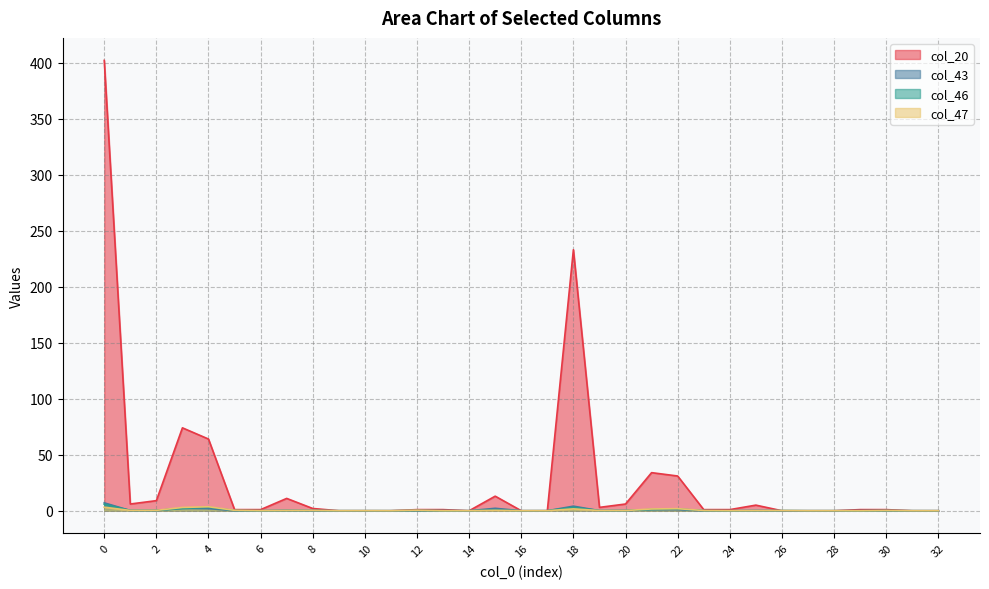

At which label is col_46 closest to 2?

3